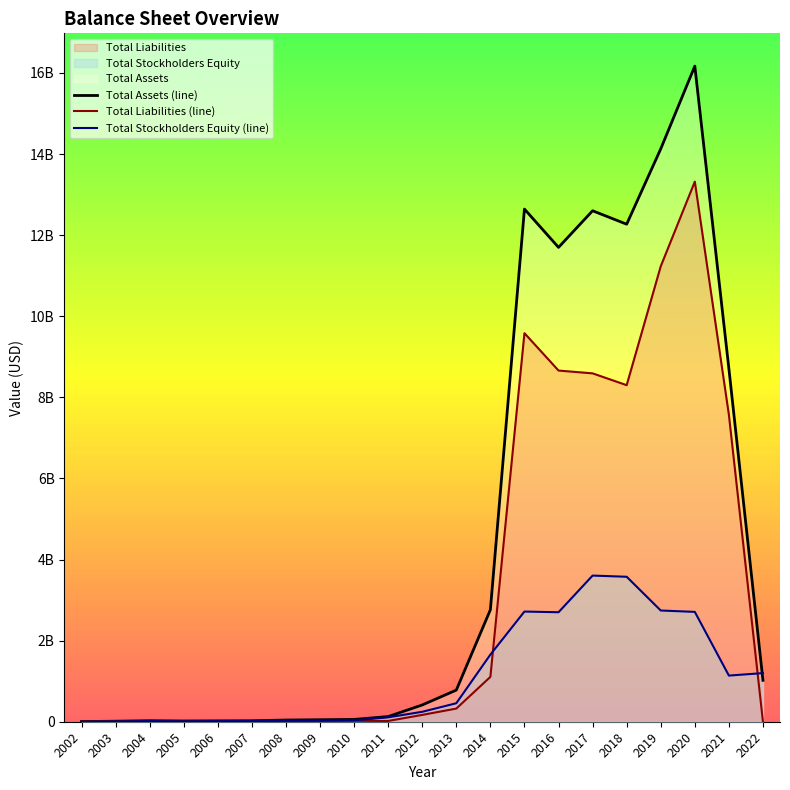

Rank the series at 2010 from lowest to highest value.

Total Liabilities (line), Total Stockholders Equity (line), Total Assets (line)